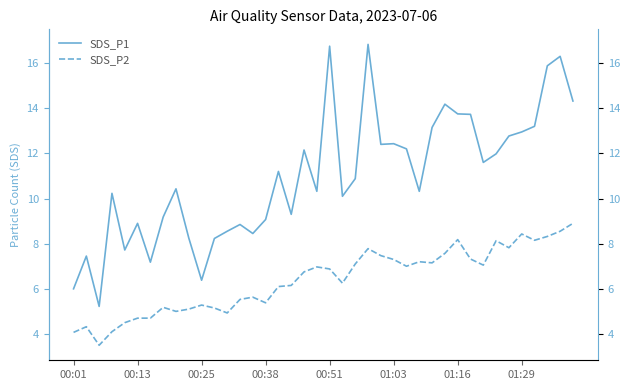

Which has a higher value, 32 or 37?

37